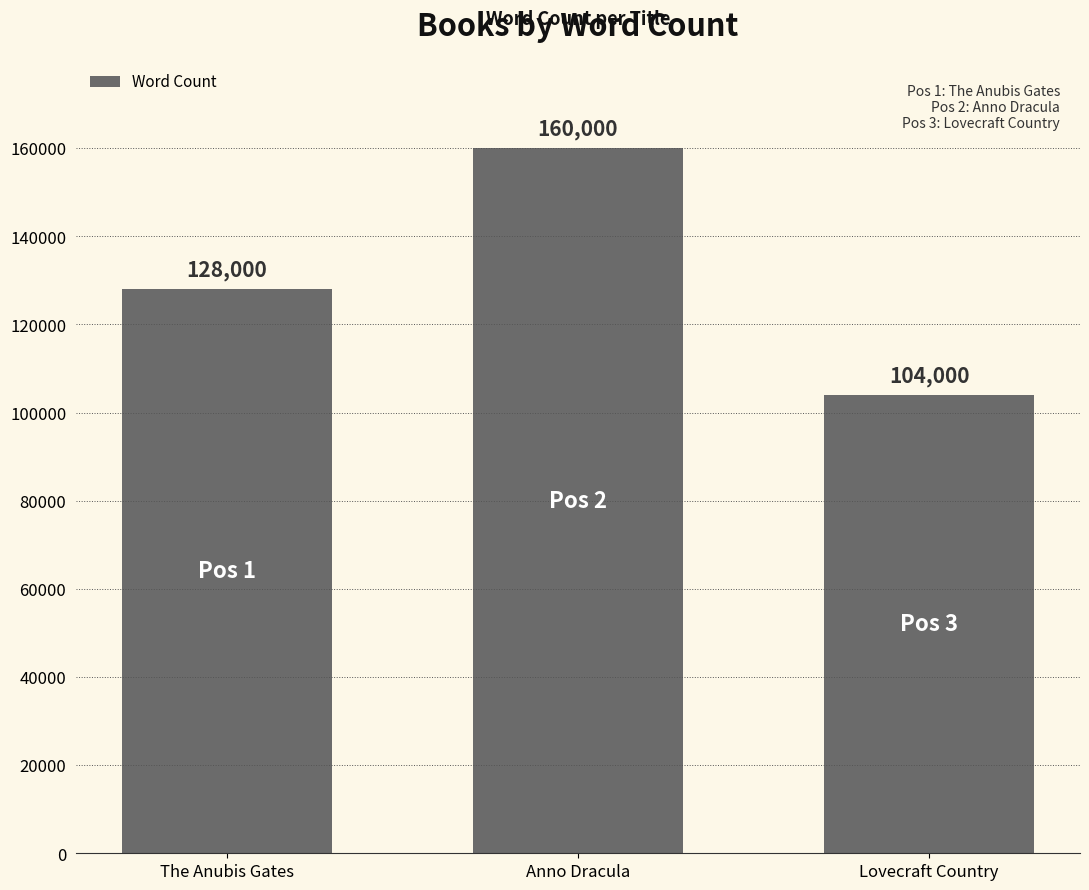

The chart shows a value of 233311 at Anno Dracula. True or false?

False